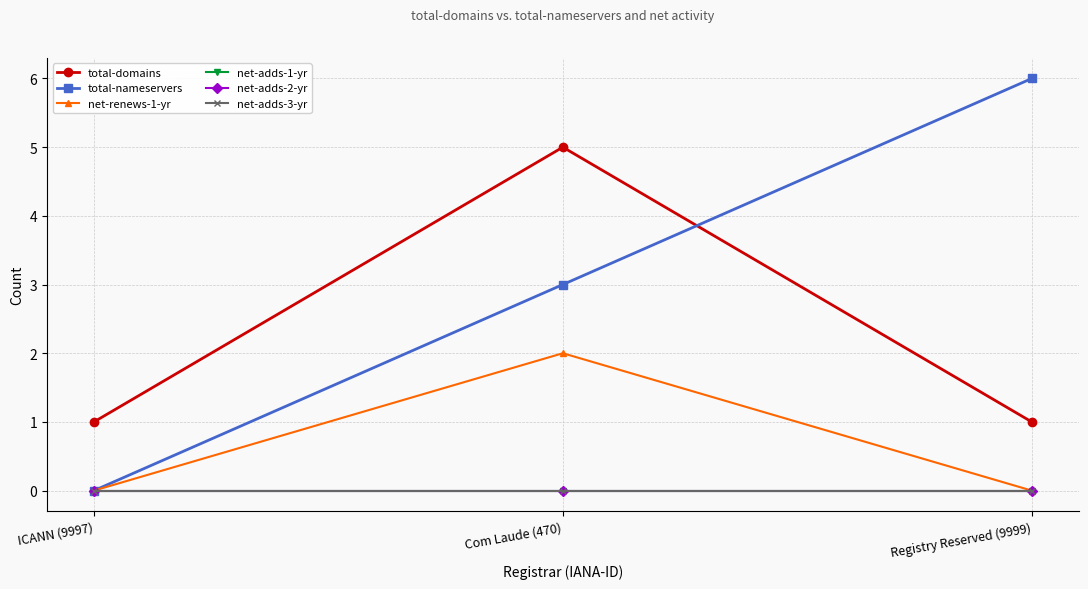

Reading left to right, list all the values displayed in this chart.

total-domains: 1	5	1
total-nameservers: 0	3	6
net-renews-1-yr: 0	2	0
net-adds-1-yr: 0	0	0
net-adds-2-yr: 0	0	0
net-adds-3-yr: 0	0	0